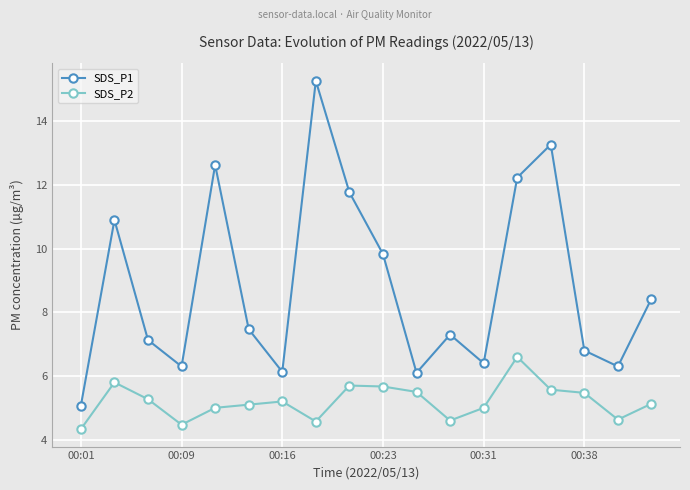

What is the difference between the maximum and minimum values in the SDS_P2 series?

2.3